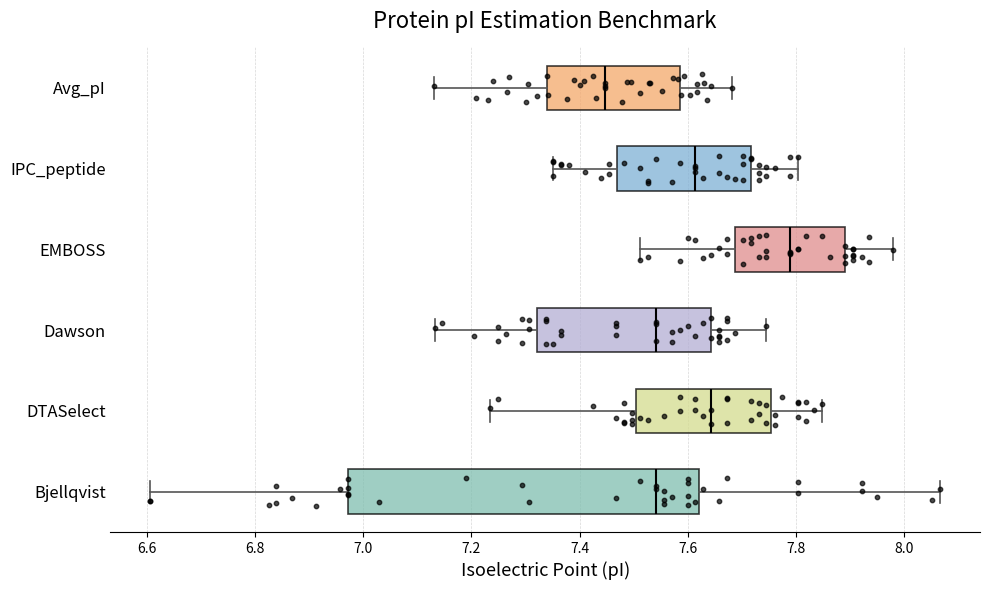

Which box is the widest, from its left edge to its right edge?

Bjellqvist